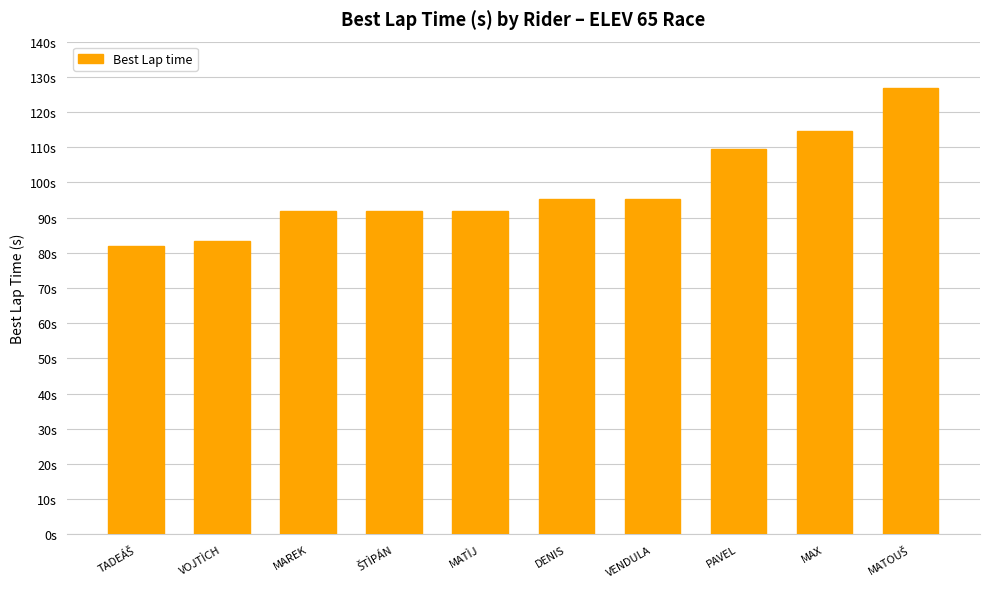

Are the bars horizontal?

No